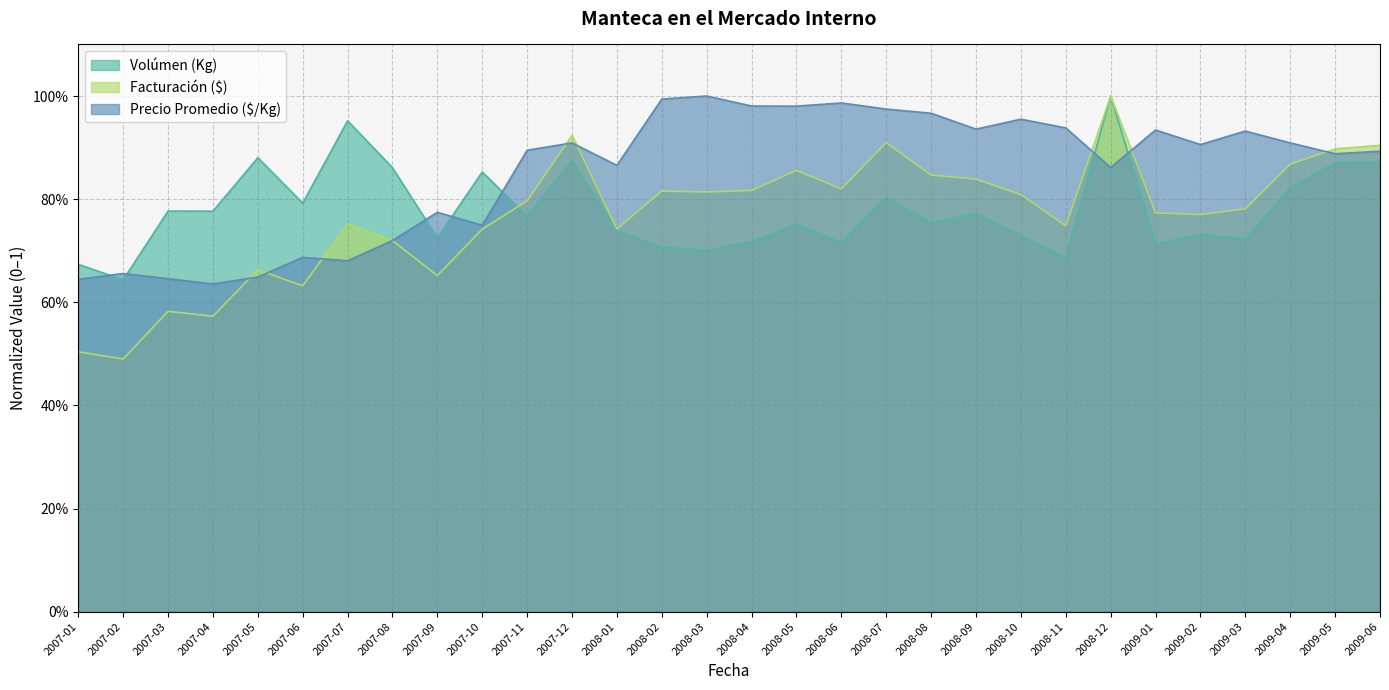

What is the minimum value shown in the chart?

0.5